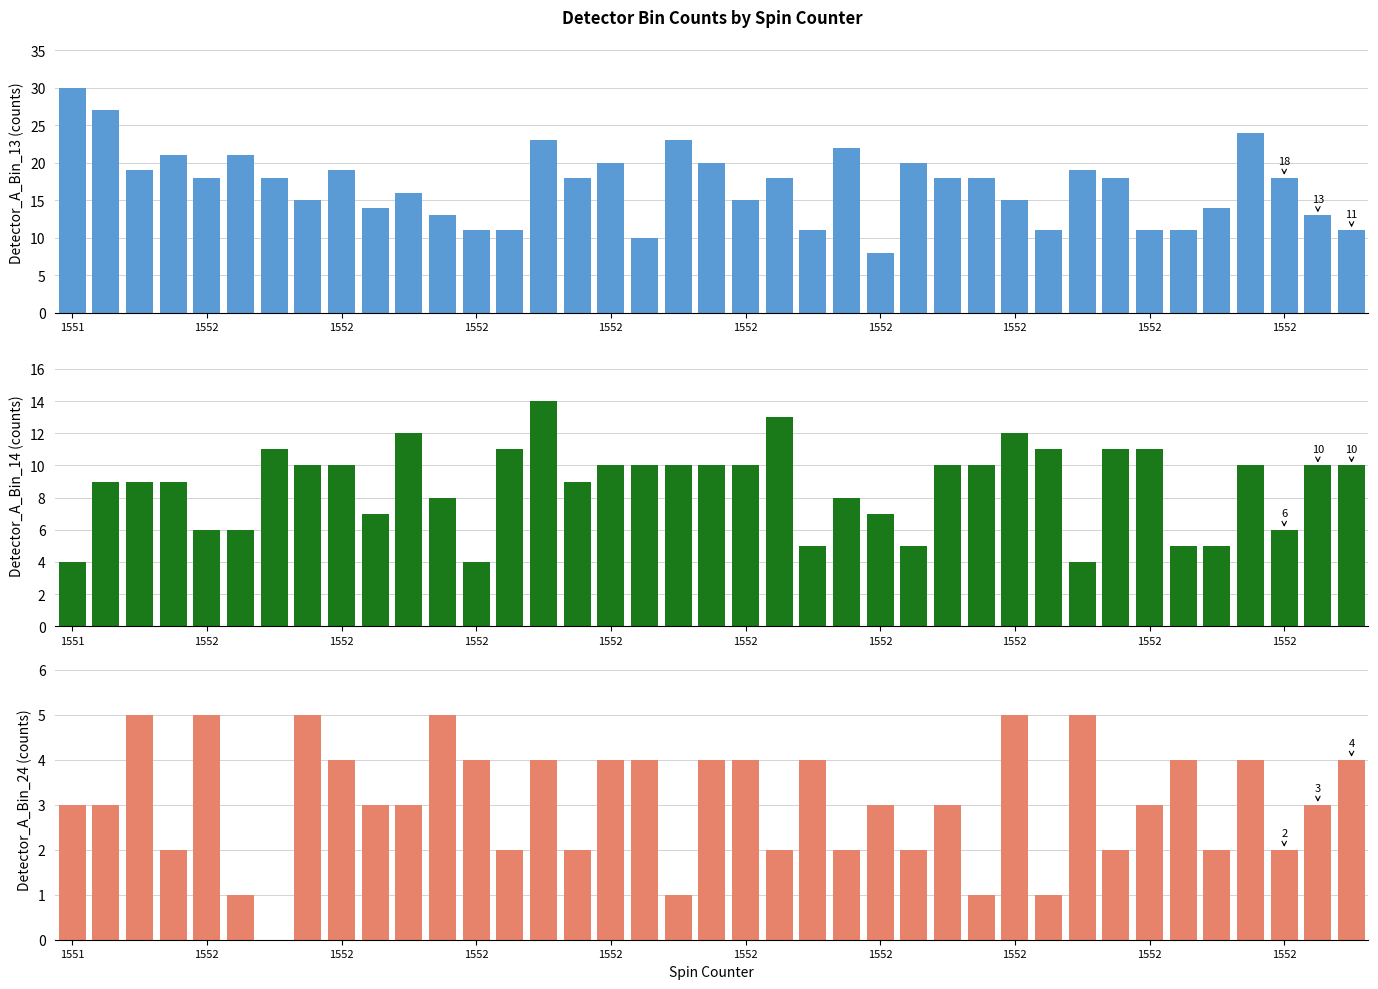

Where does the Detector_A_Bin_13 series first go above 18?

1551